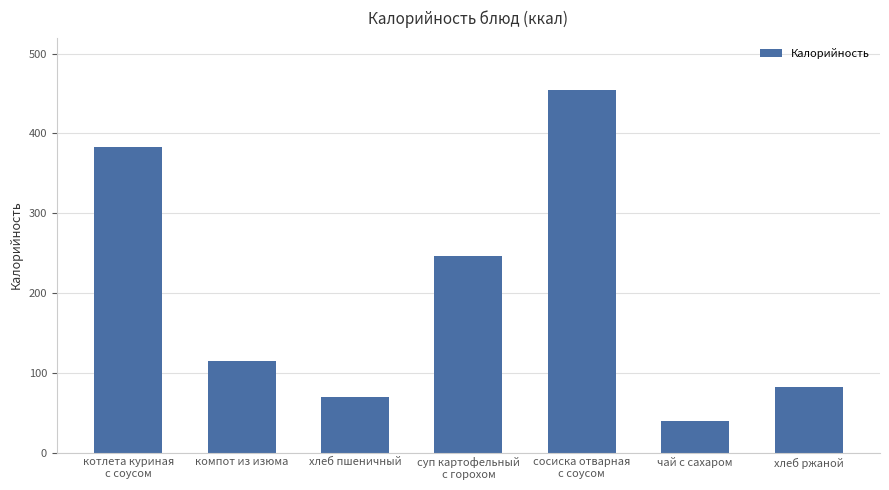

What is the label of the 6th bar from the left?

чай с сахаром